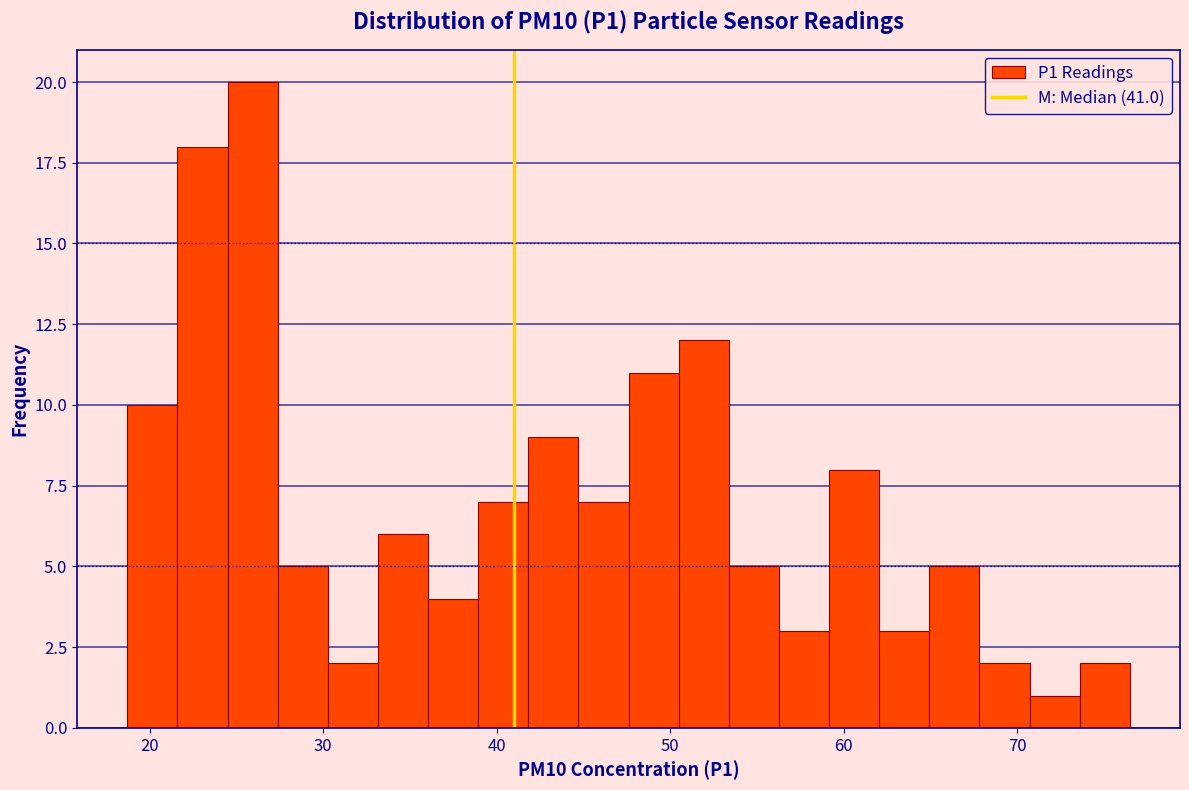

Around what value on the x-axis is the tallest bar? Give the approximate position of its centre, as read against the axis.

26